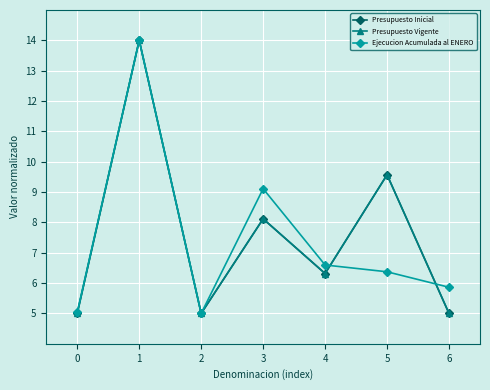

Does the chart have visible grid lines?

Yes